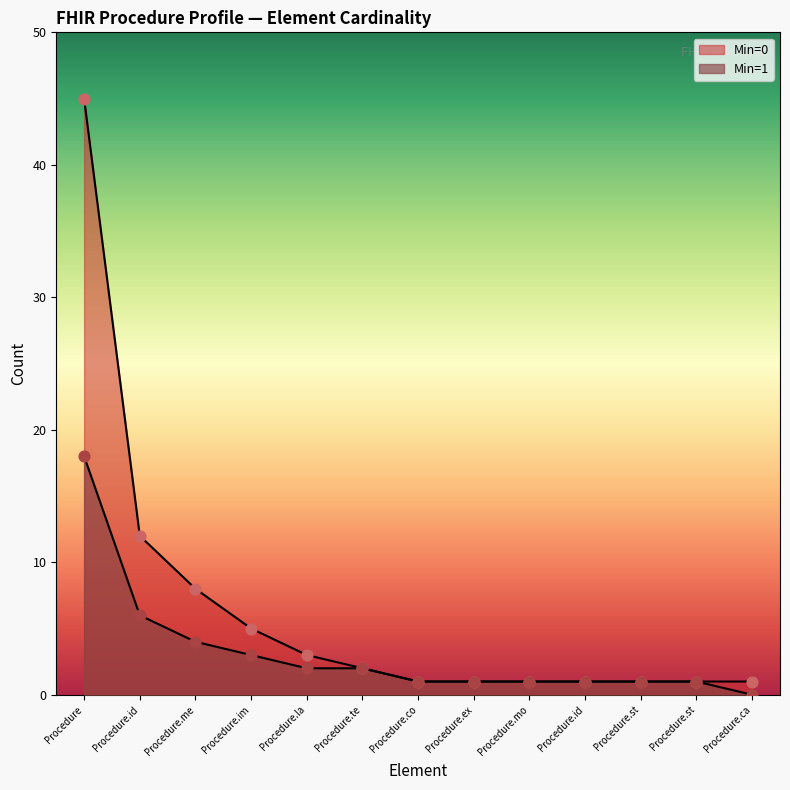

At which category is the sum across all series the highest?

Procedure